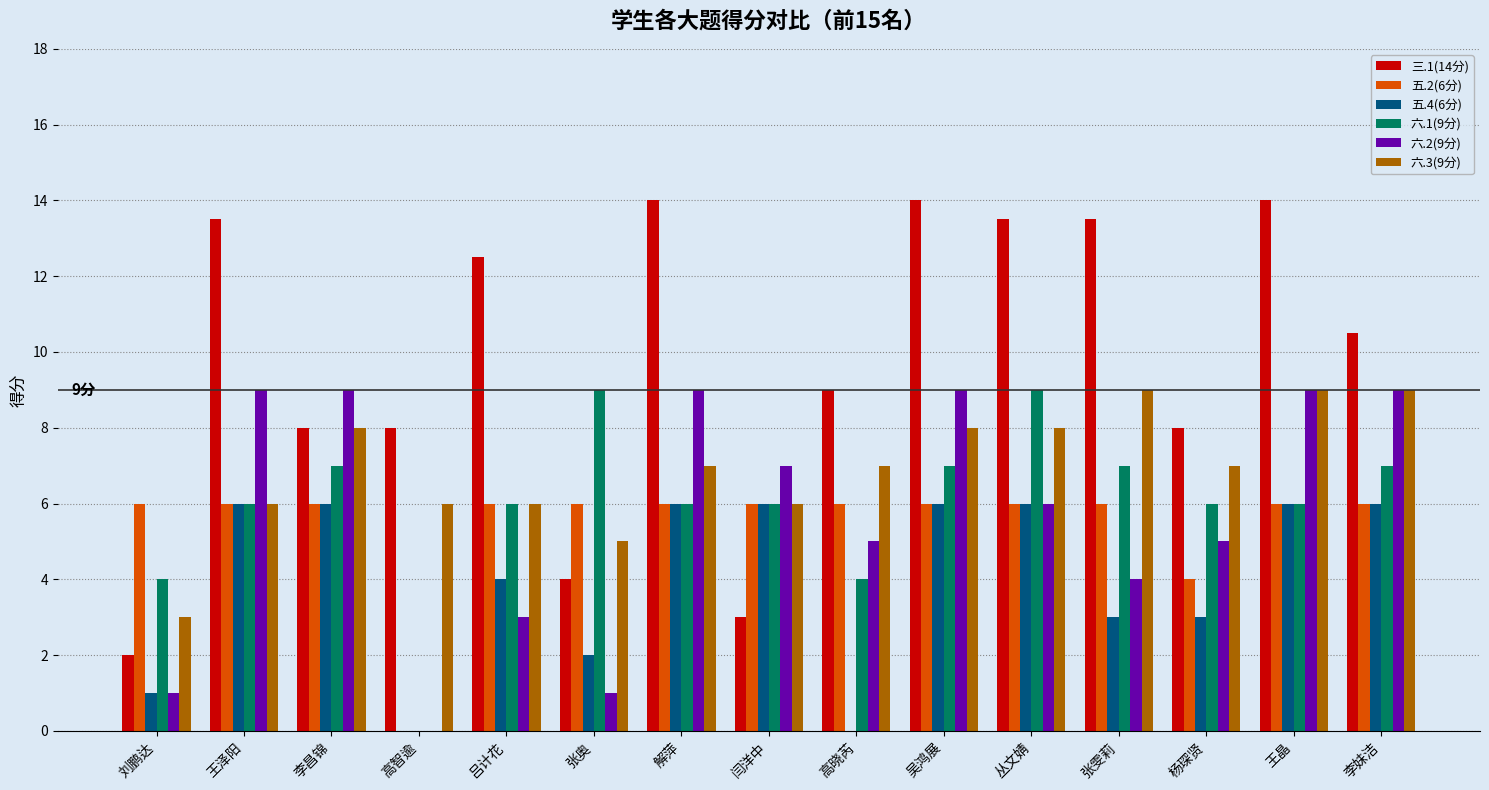

Which series has the largest total across all categories?

三.1(14分)